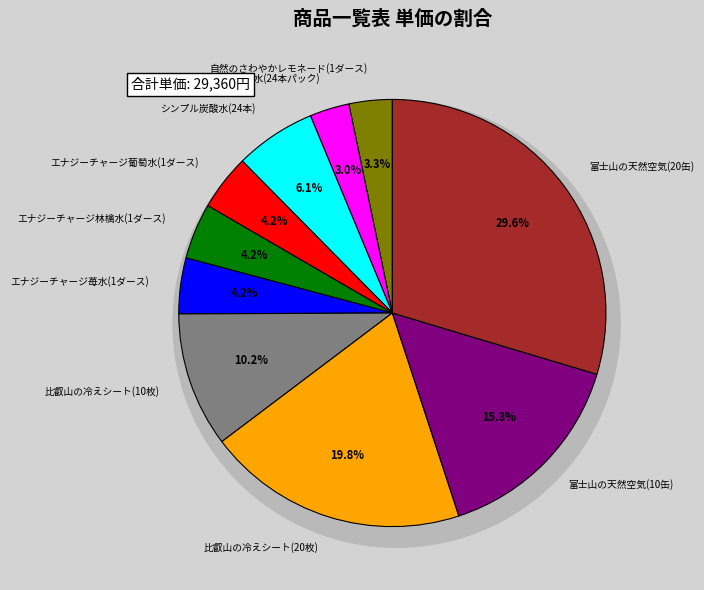

Combined, do 富士山の天然空気(10缶) and 井の頭の天然水(24本パック) account for over 50%?

No